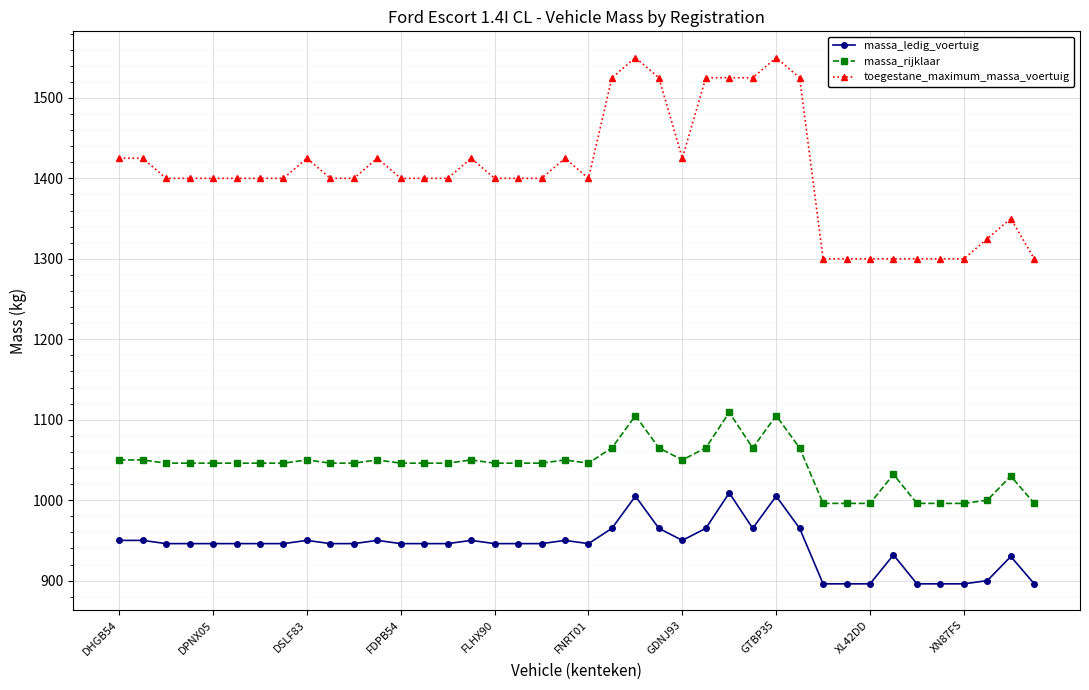

List the series in order of their peak value, lowest first.

massa_ledig_voertuig, massa_rijklaar, toegestane_maximum_massa_voertuig